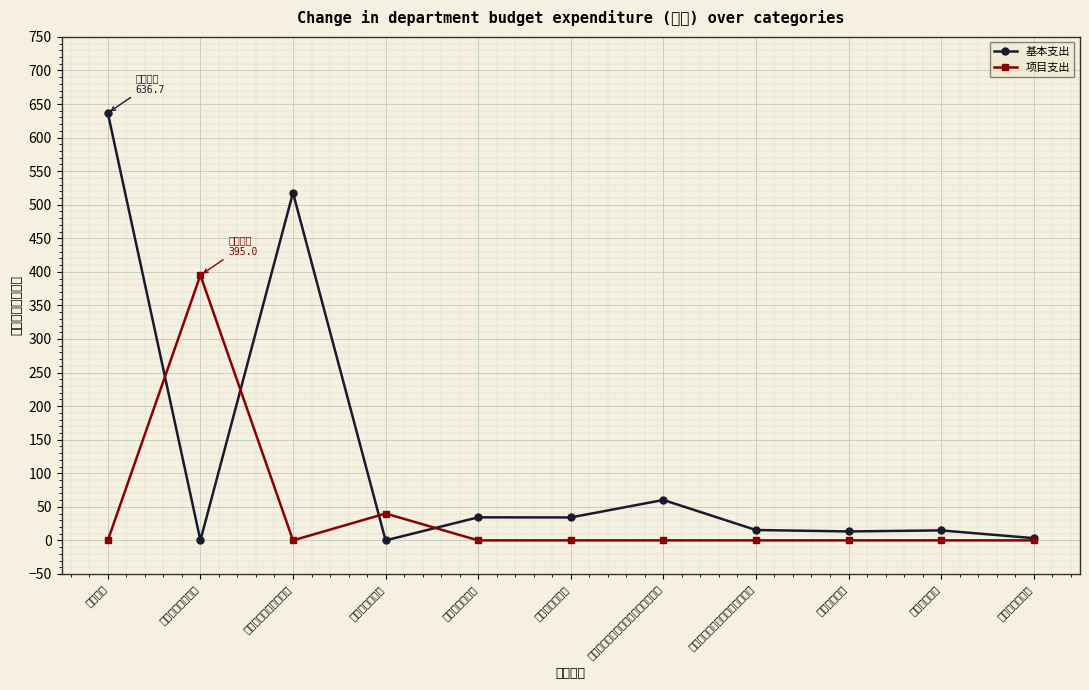

What position from the right is 公务员医疗补助?

1